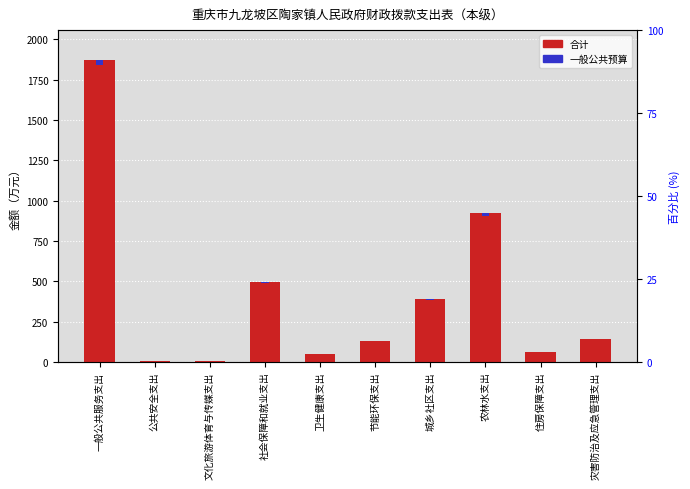

The value of 合计 at 城乡社区支出 is 587.8. True or false?

False